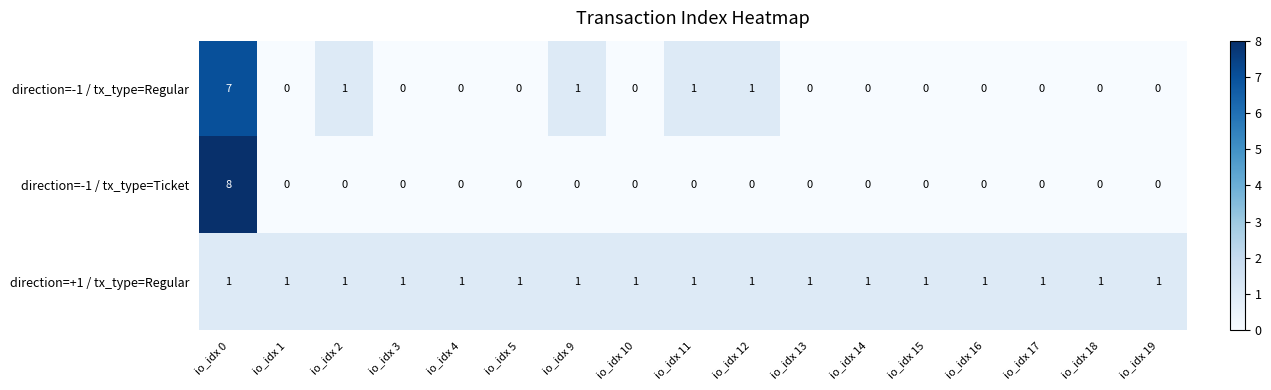

What is the difference between the highest and lowest values at io_idx 9?

1